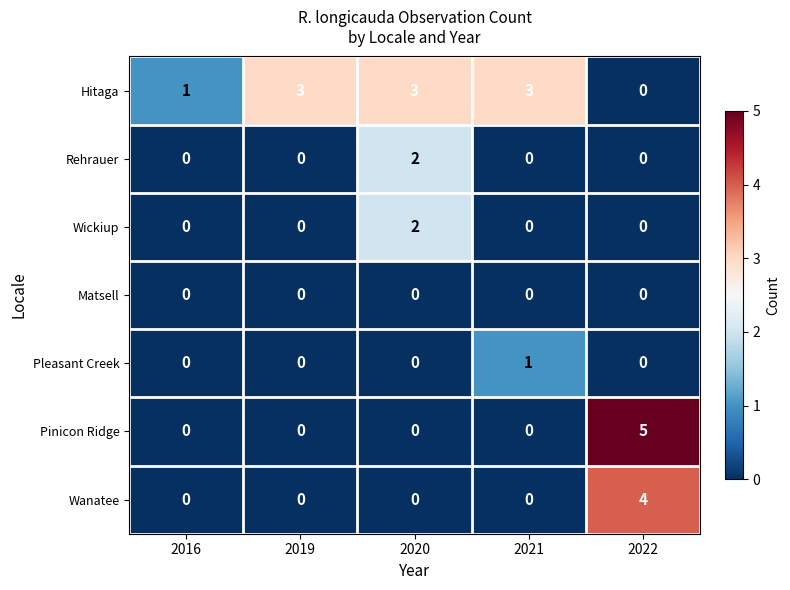

At which category is the sum across all series the highest?

2022